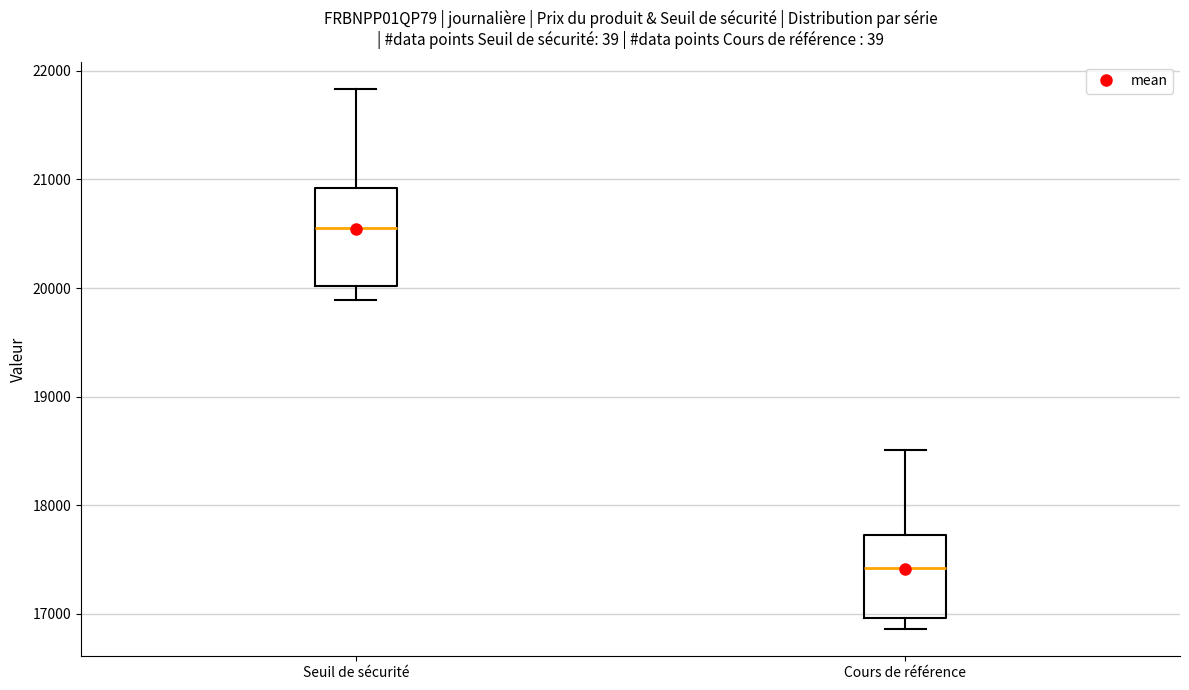

Reading left to right, read every box against the y-axis: the position of its median line, the range the box covers, and the ends of its whiskers. The values are not printed on the chart, so give them approximately, as read against the axis.

Seuil de sécurité: median 20600, box 20000 to 20900, whiskers 19900 to 21800
Cours de référence: median 17400, box 17000 to 17700, whiskers 16900 to 18500